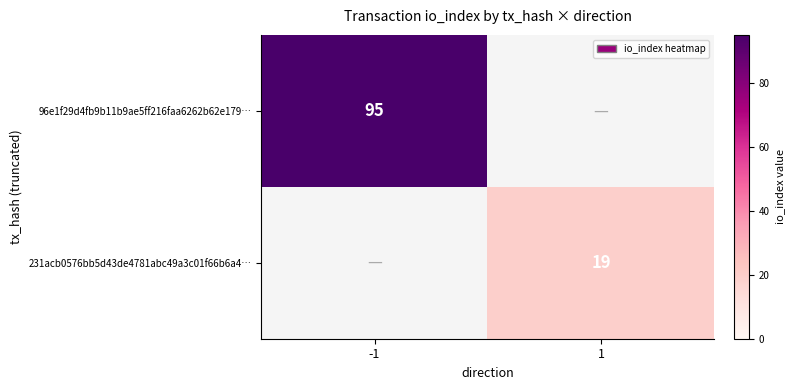

True or false: 231acb0576bb5d43de4781abc49a3c01f66b6a4… has a value of 19 at 1.

True